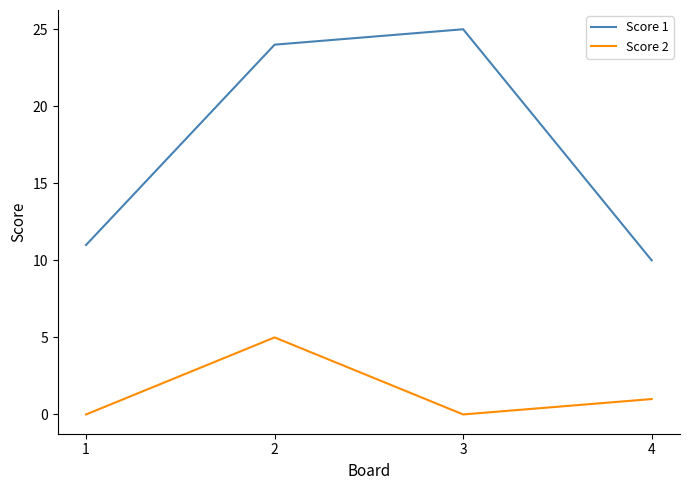

Read the Score 1 value at 2.

24